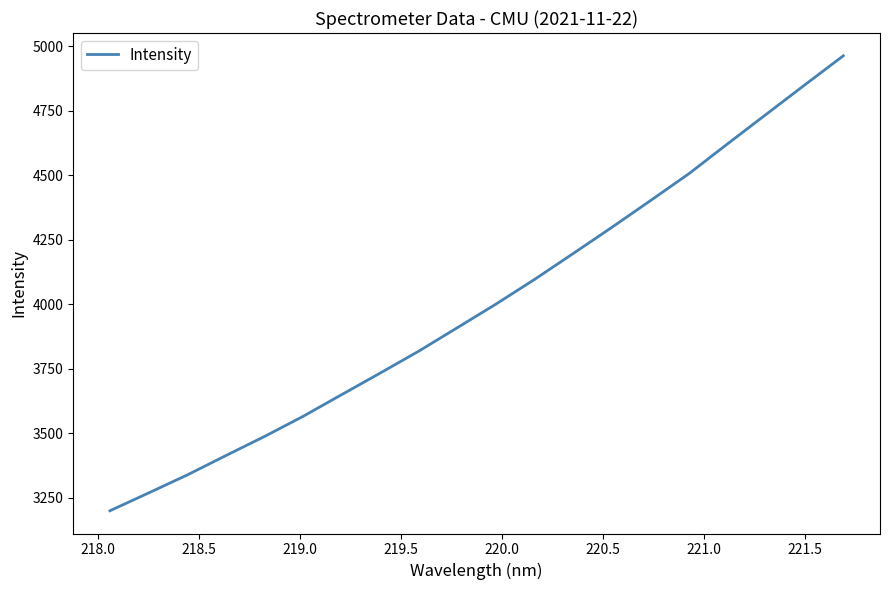

What is the average value?

4002.4